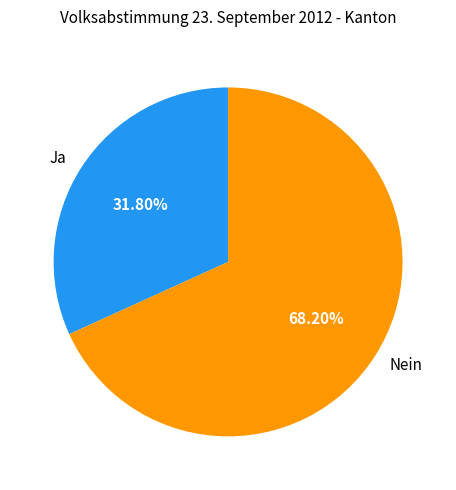

How many segments does this pie chart have?

2